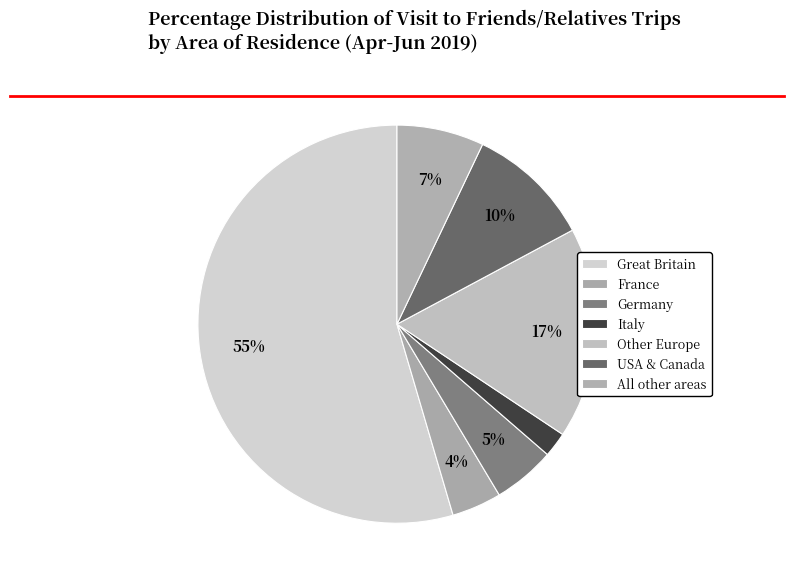

Count the number of slices in the pie.

7